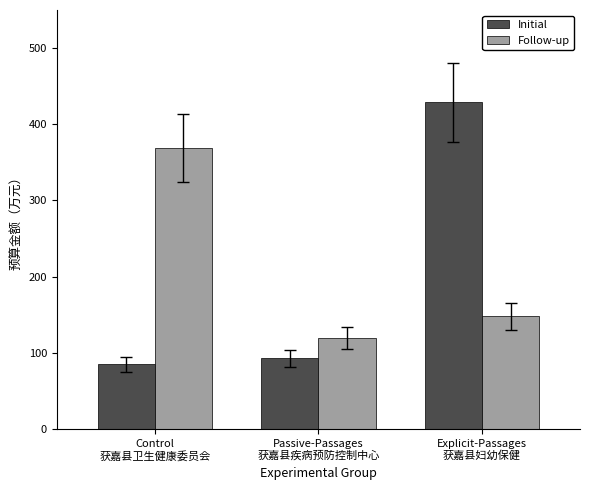

What is the difference between the maximum and minimum values in the Initial series?

343.7